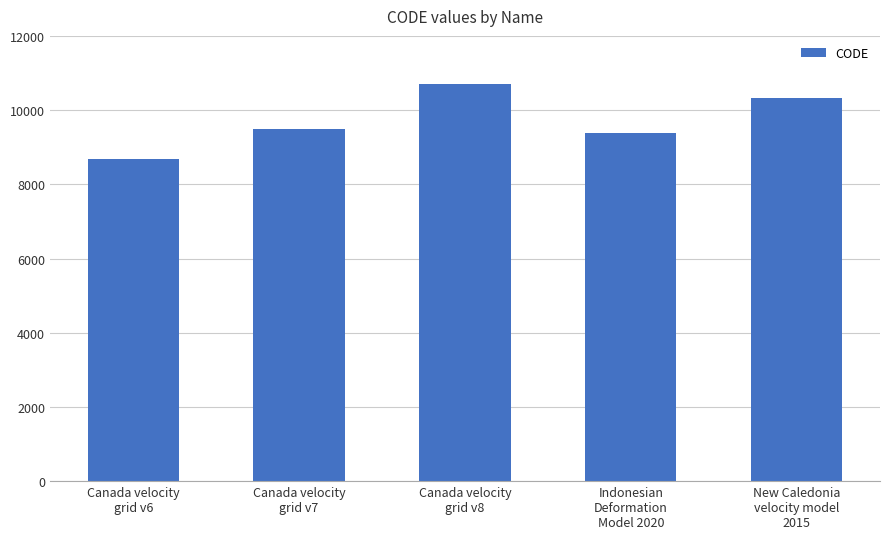

List the labels in order of value, smallest first.

Canada velocity
grid v6, Indonesian
Deformation
Model 2020, Canada velocity
grid v7, New Caledonia
velocity model
2015, Canada velocity
grid v8